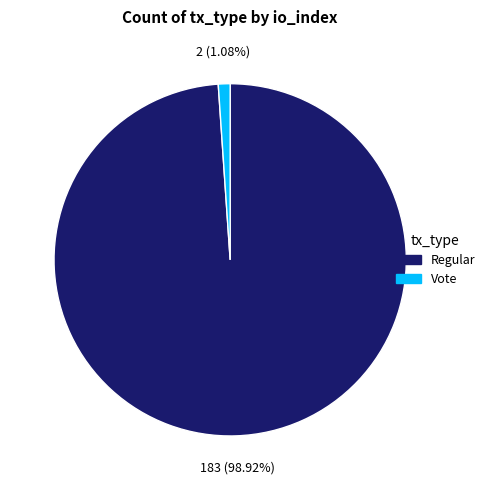

Which slice is the largest?

Regular